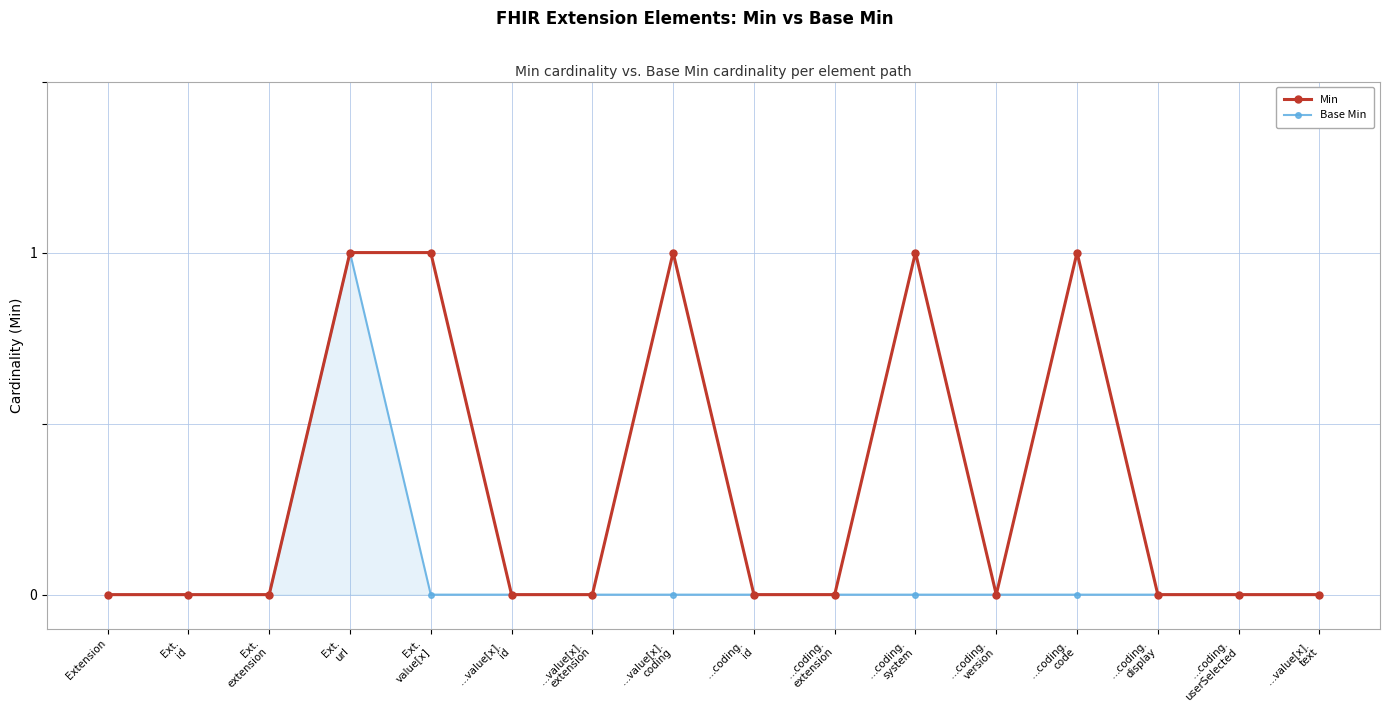

Reading left to right, what are all the values shown in this chart?

Min: 0	0	0	1	1	0	0	1	0	0	1	0	1	0	0	0
Base Min: 0	0	0	1	0	0	0	0	0	0	0	0	0	0	0	0